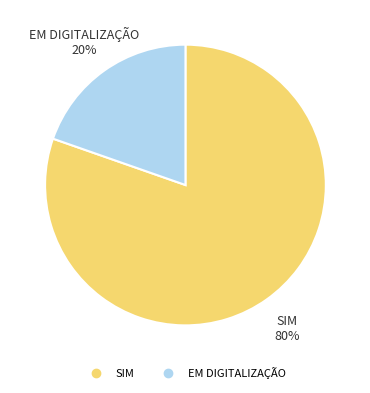

Does any single category account for the majority?

Yes